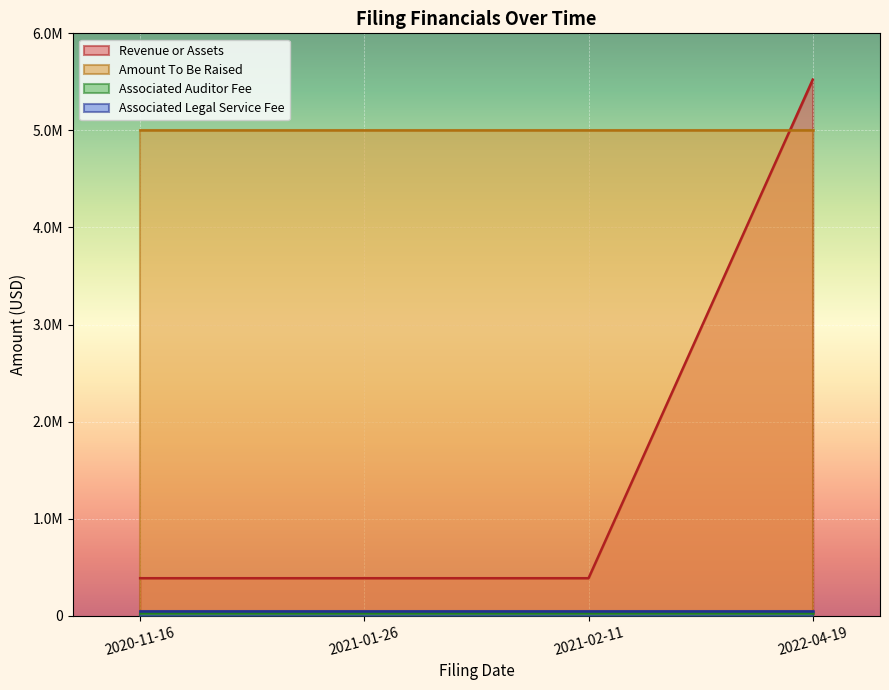

What is the spread (max minus min) of values at 2021-02-11?

4975000